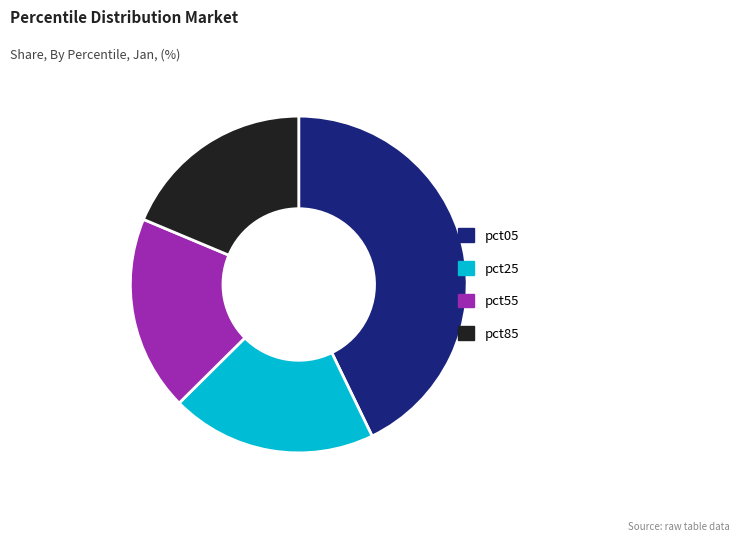

Count the number of slices in the pie.

4